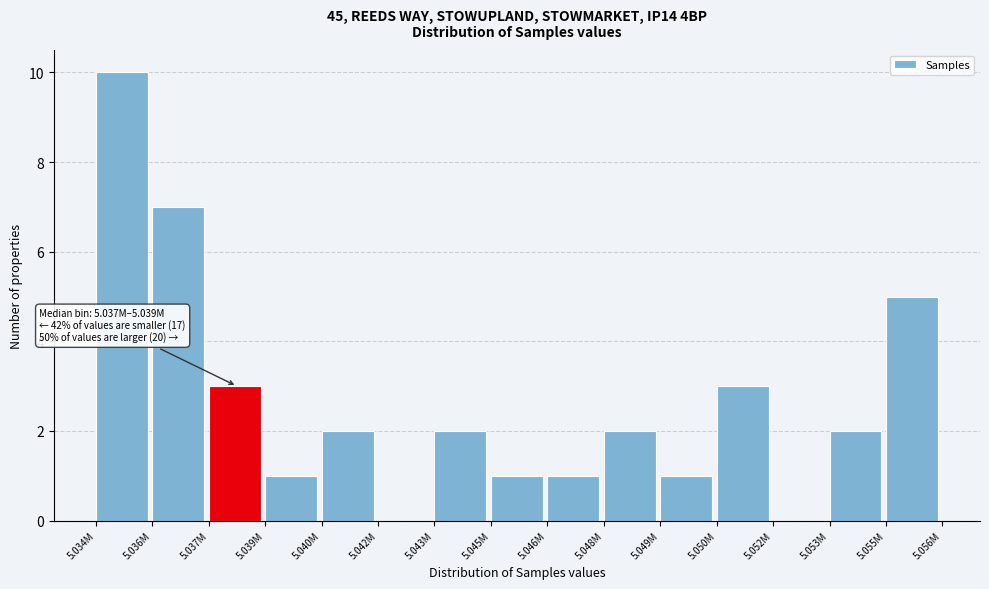

Reading left to right, what are all the values shown in this chart?

5.034M=10	5.036M=7	5.037M=3	5.039M=1	5.040M=2	5.042M=0	5.043M=2	5.045M=1	5.046M=1	5.048M=2	5.049M=1	5.050M=3	5.052M=0	5.053M=2	5.055M=5